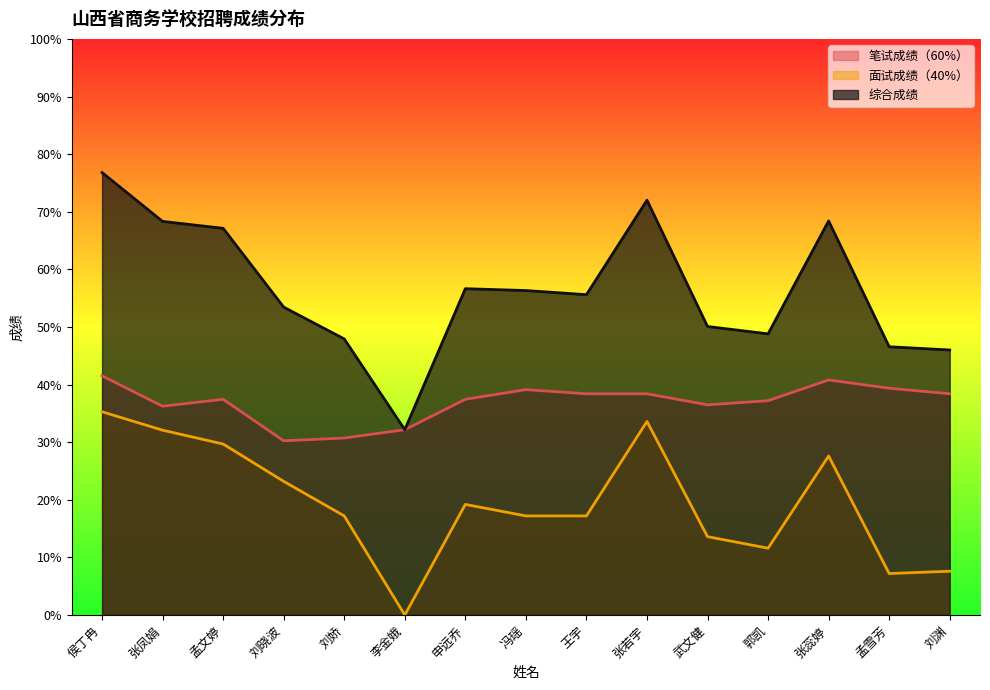

Does the chart have visible grid lines?

No